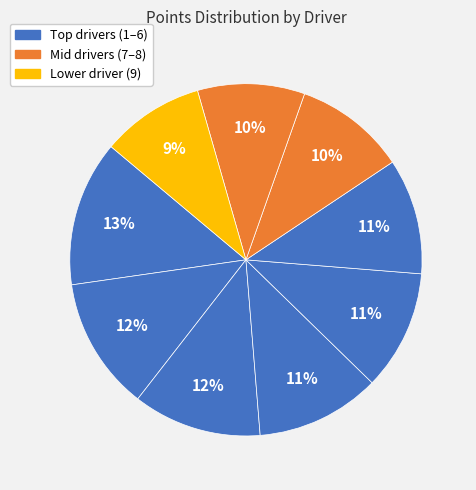

How many segments does this pie chart have?

9